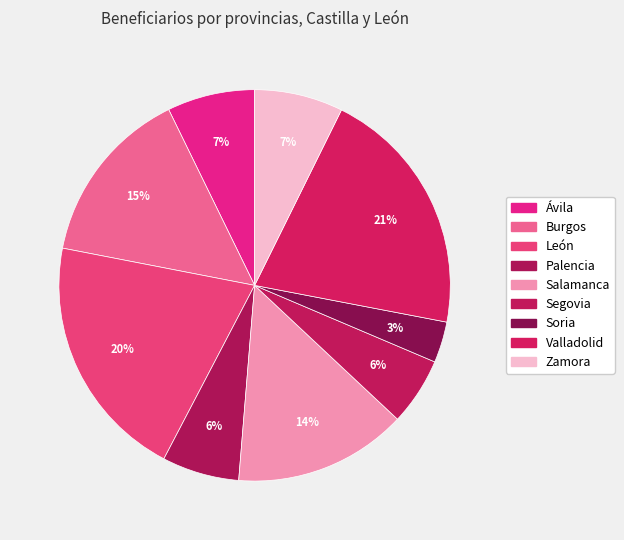

How many segments does this pie chart have?

9